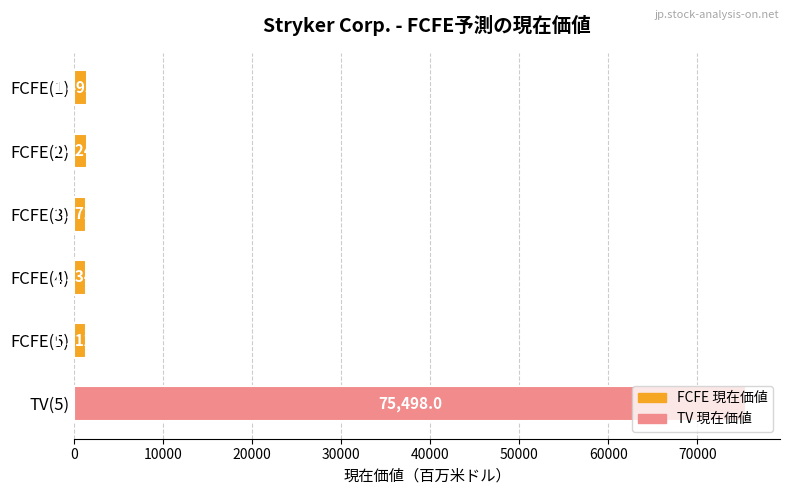

Rank the categories by value from lowest to highest.

FCFE(5), FCFE(4), FCFE(3), FCFE(2), FCFE(1), TV(5)